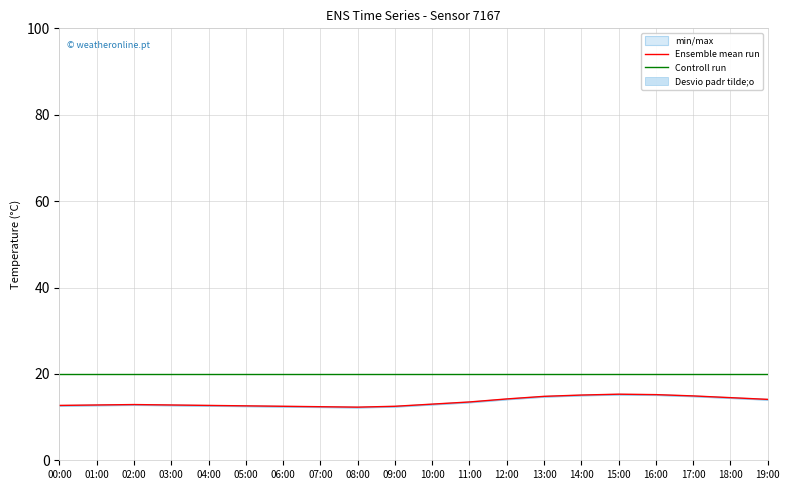

Which category has the lowest value in the Controll run series?

00:00